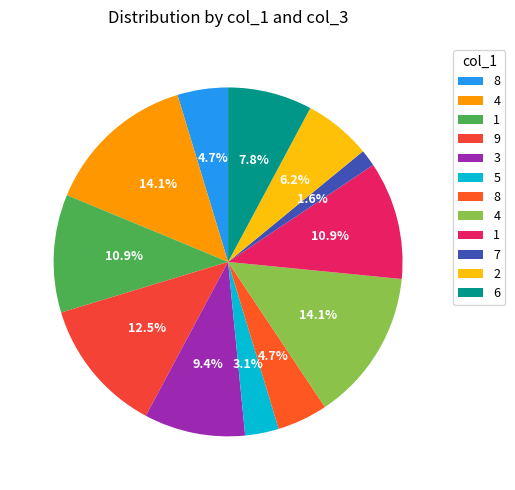

Rank the categories by value from highest to lowest.

4, 4, 9, 1, 1, 3, 6, 2, 8, 8, 5, 7